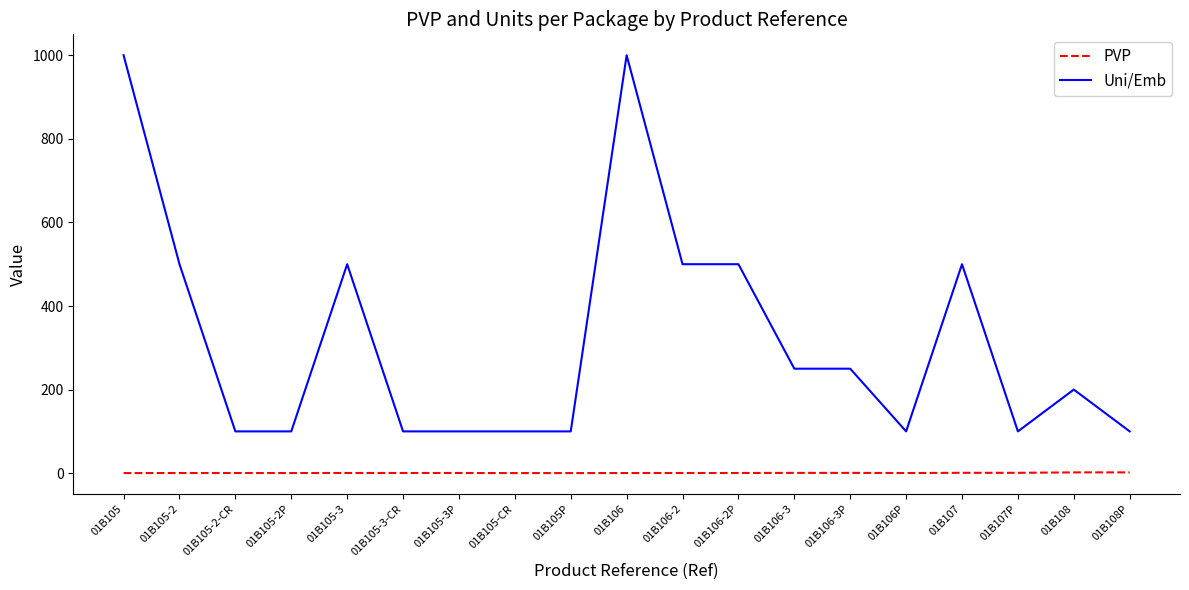

What is the minimum value shown in the chart?

0.2